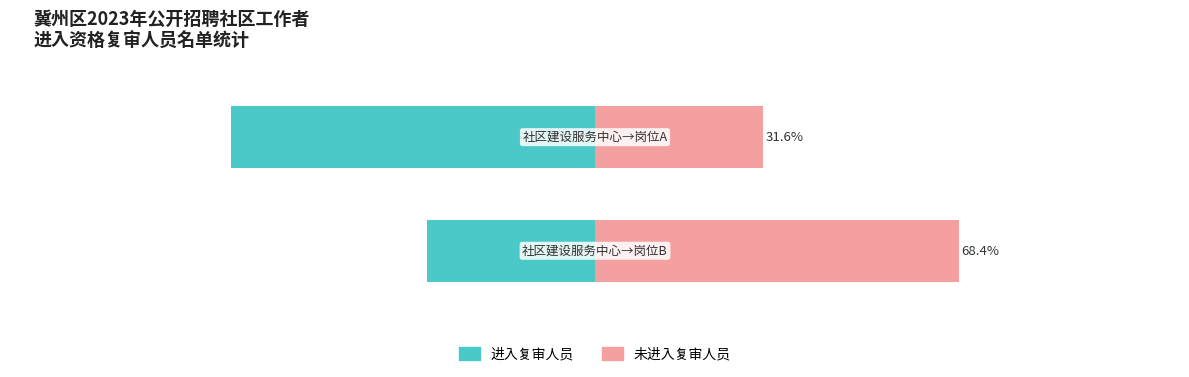

What is the approximate value of 进入复审人员 at 0?

-68.4